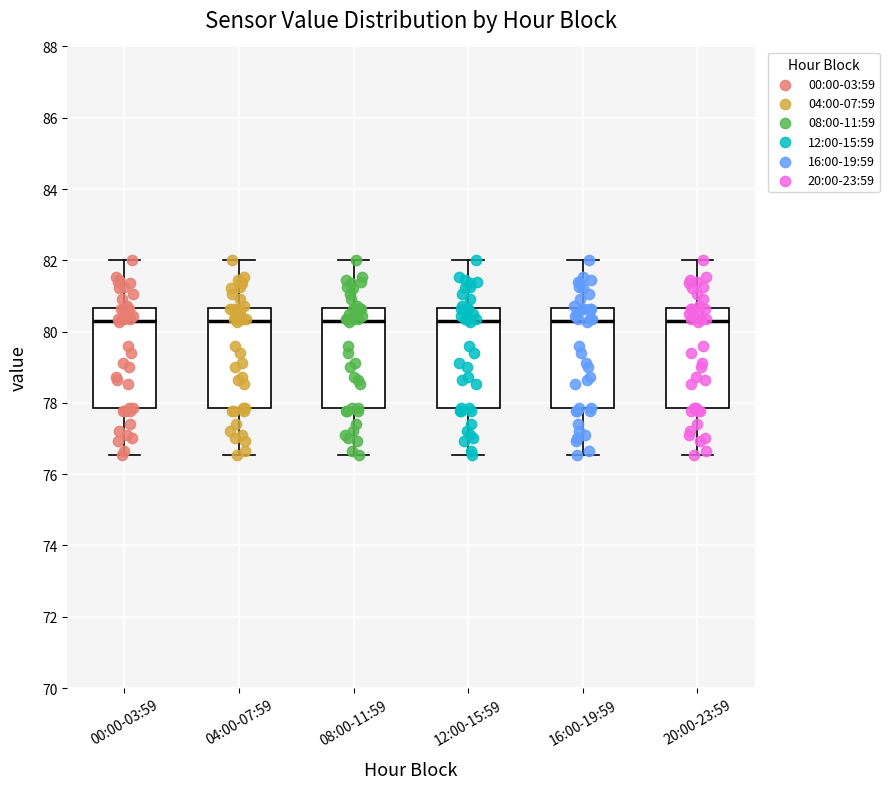

Reading left to right, read every box against the y-axis: the position of its median line, the range the box covers, and the ends of its whiskers. The values are not printed on the chart, so give them approximately, as read against the axis.

00:00-03:59: median 80.4, box 77.8 to 80.6, whiskers 76.6 to 82.0
04:00-07:59: median 80.4, box 77.8 to 80.6, whiskers 76.6 to 82.0
08:00-11:59: median 80.4, box 77.8 to 80.6, whiskers 76.6 to 82.0
12:00-15:59: median 80.4, box 77.8 to 80.6, whiskers 76.6 to 82.0
16:00-19:59: median 80.4, box 77.8 to 80.6, whiskers 76.6 to 82.0
20:00-23:59: median 80.4, box 77.8 to 80.6, whiskers 76.6 to 82.0